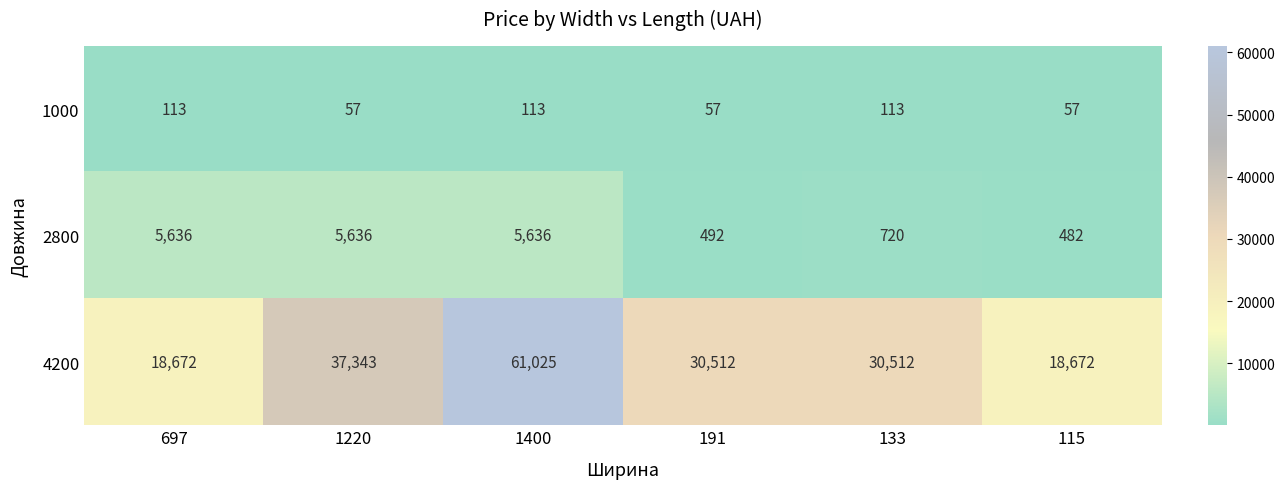

What is the total value across all series at 1400?

66774